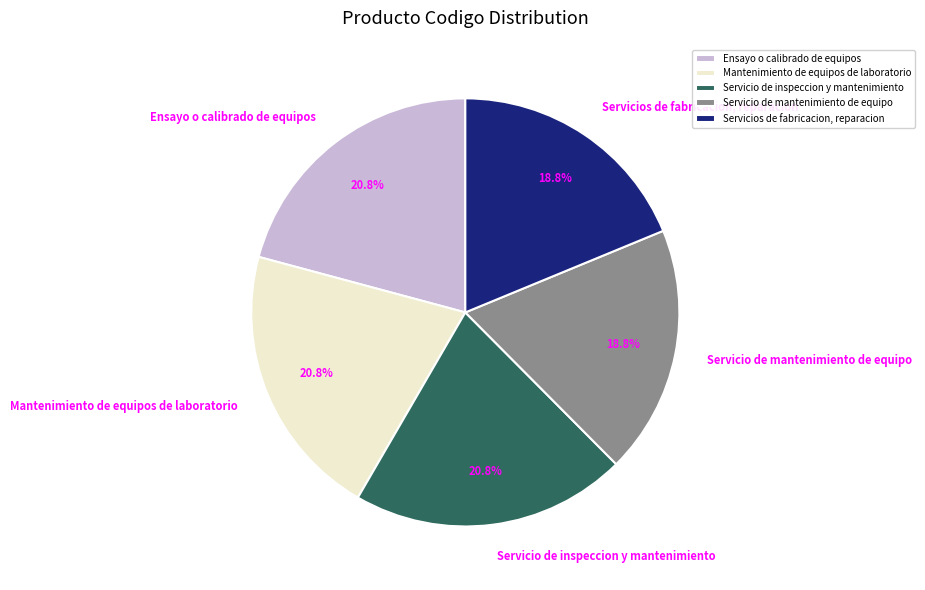

To the nearest percent, what portion does Servicio de mantenimiento de equipo represent?

19%